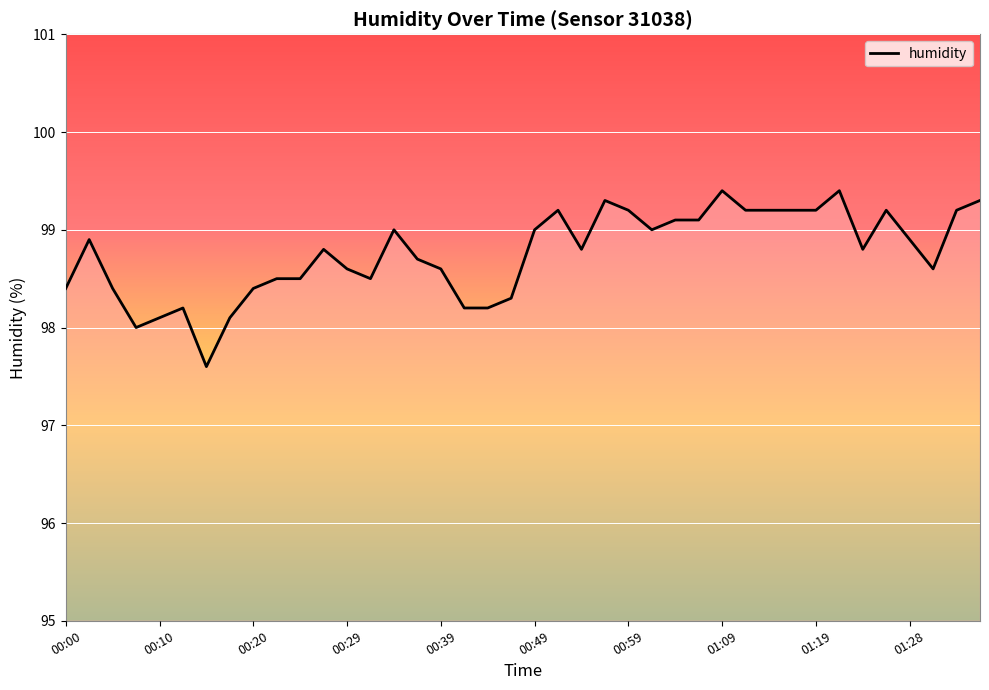

What is the greatest value displayed?

99.4